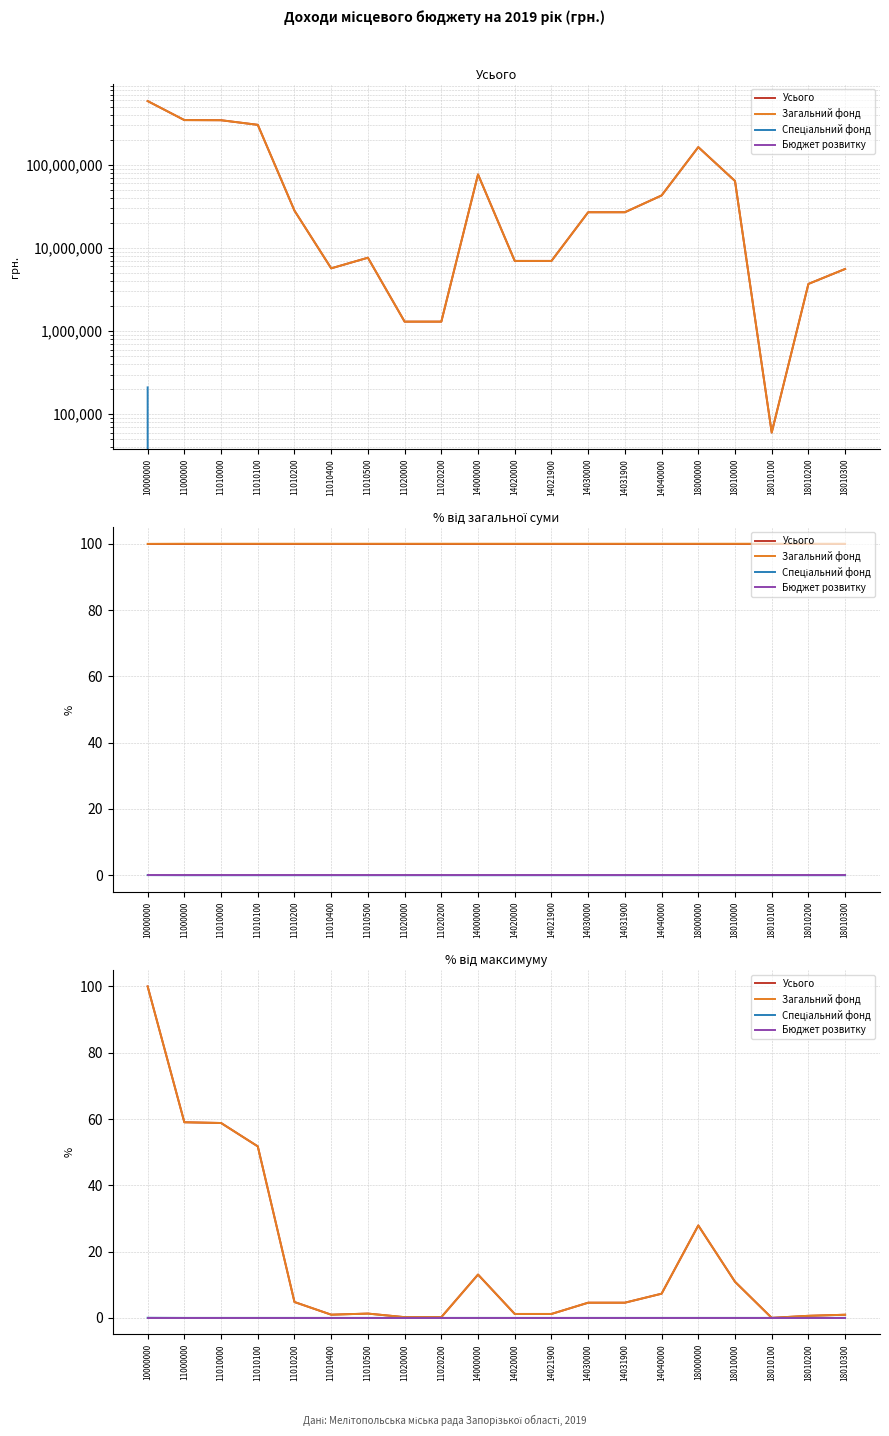

How many interior local peaks does the Загальний фонд series have?

3